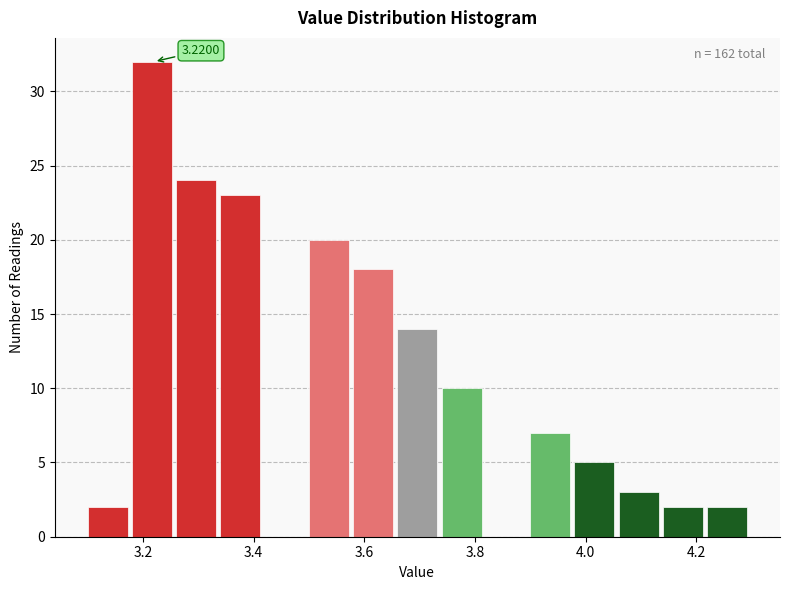

Over which range of the x-axis is the bar tallest?

3.18 to 3.26